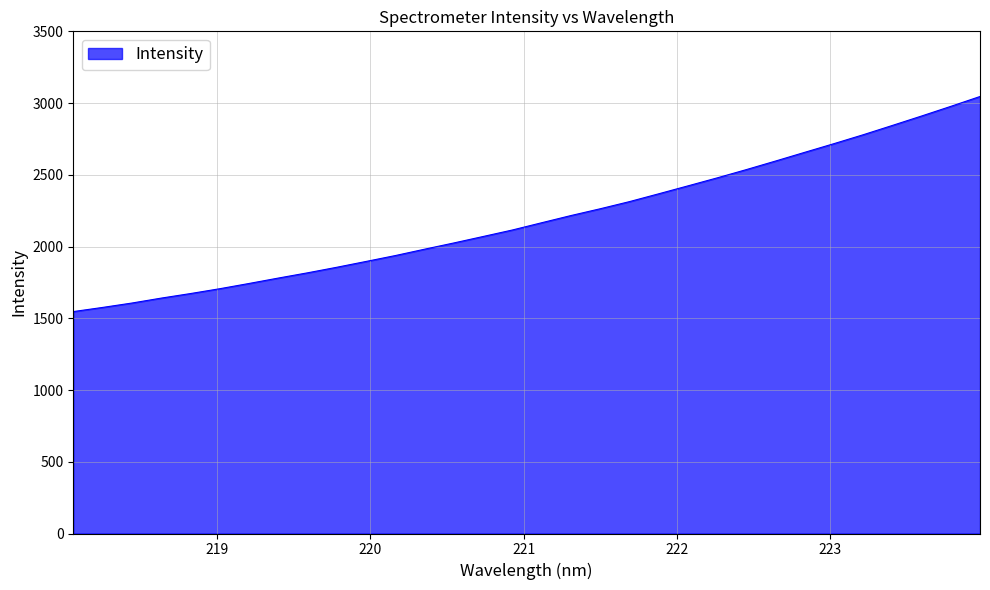

What is the smallest value displayed?

1546.8